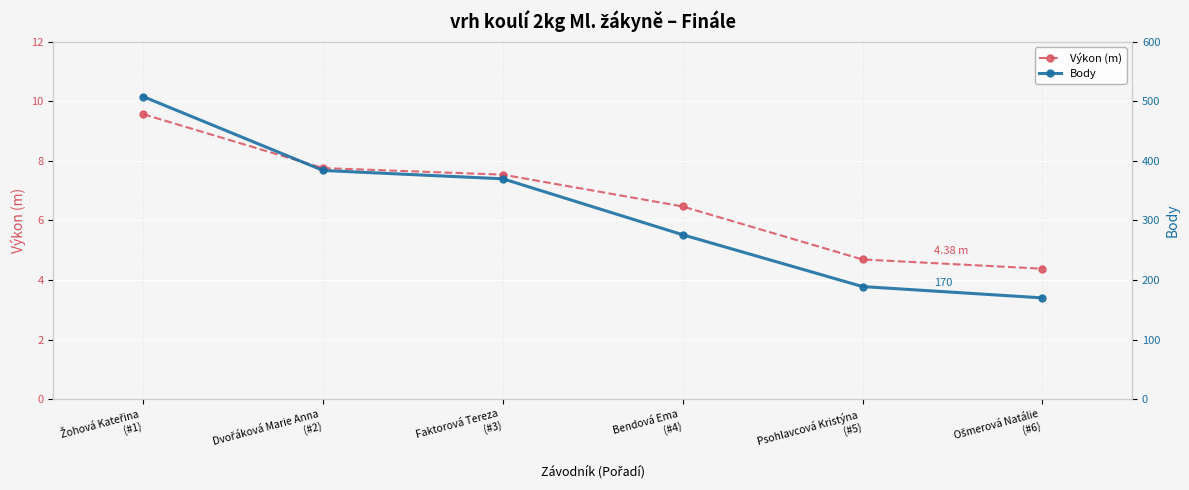

List the labels in order of Výkon (m) value, largest first.

Žohová Kateřina
(#1), Dvořáková Marie Anna
(#2), Faktorová Tereza
(#3), Bendová Ema
(#4), Psohlavcová Kristýna
(#5), Ošmerová Natálie
(#6)